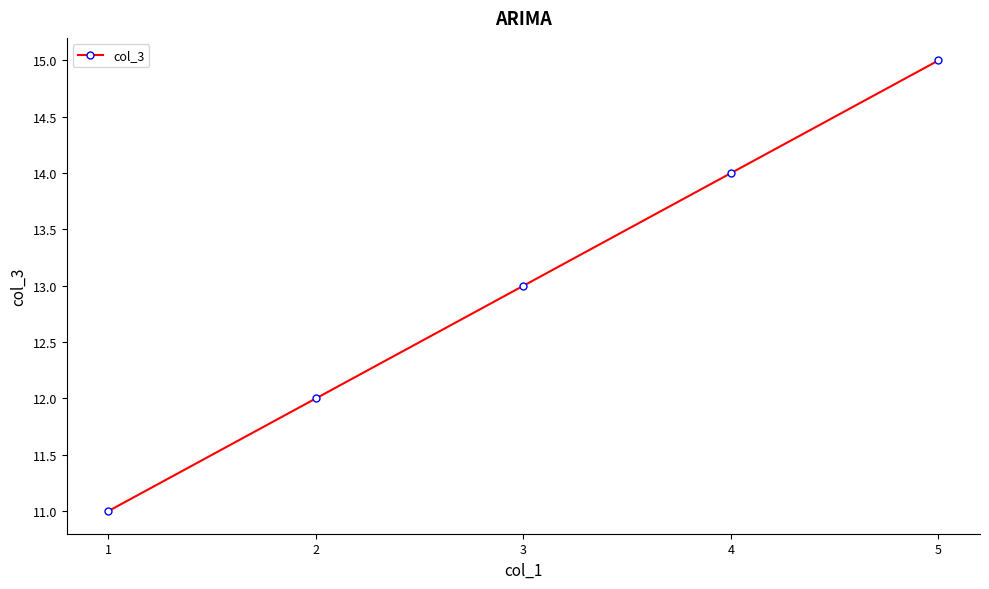

Rank the categories by value from highest to lowest.

5, 4, 3, 2, 1